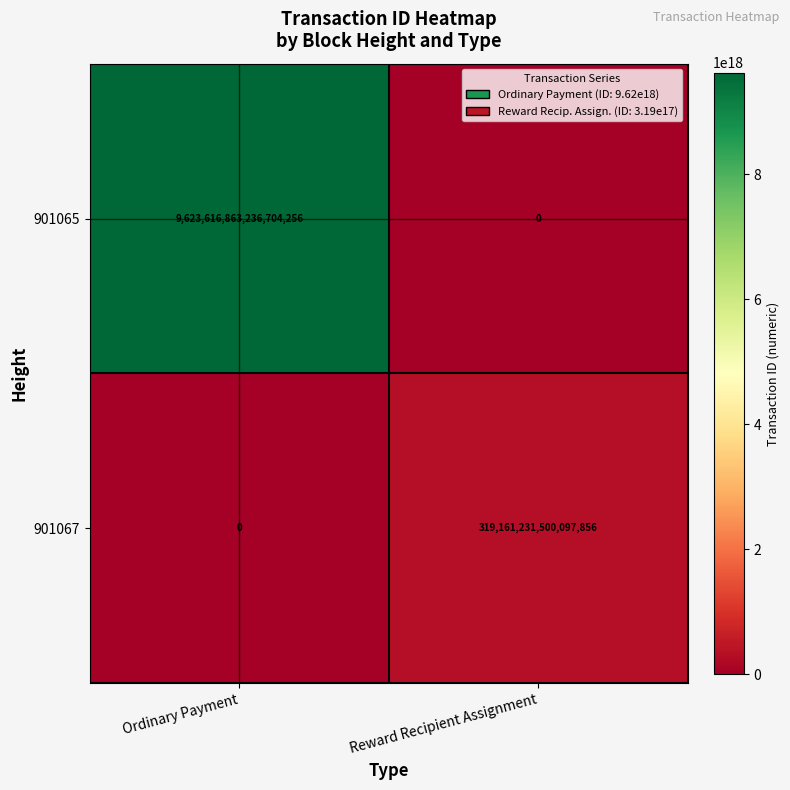

Which series has the widest spread of values?

901065